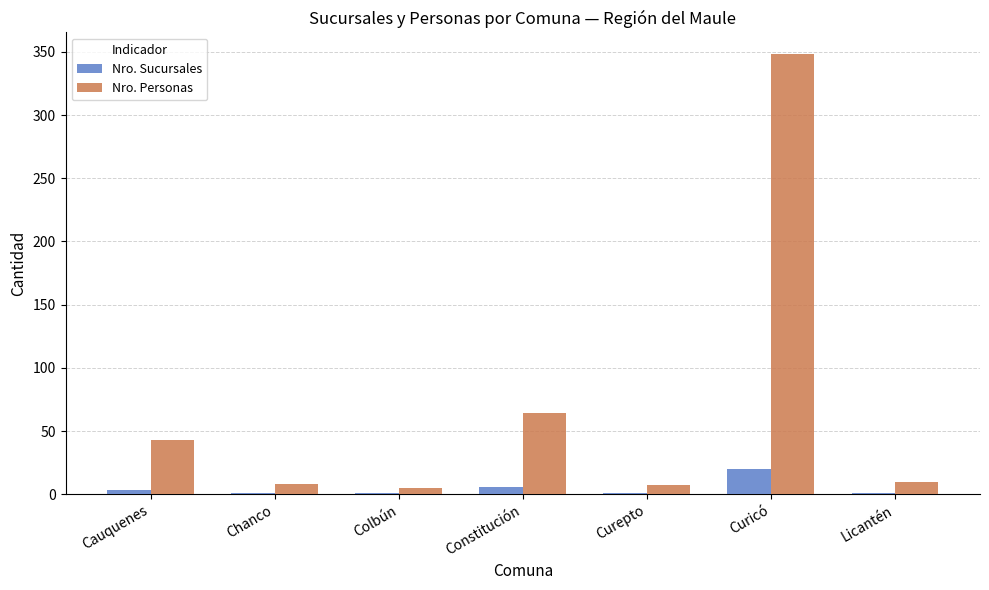

True or false: Nro. Personas has a value of 56 at Cauquenes.

False